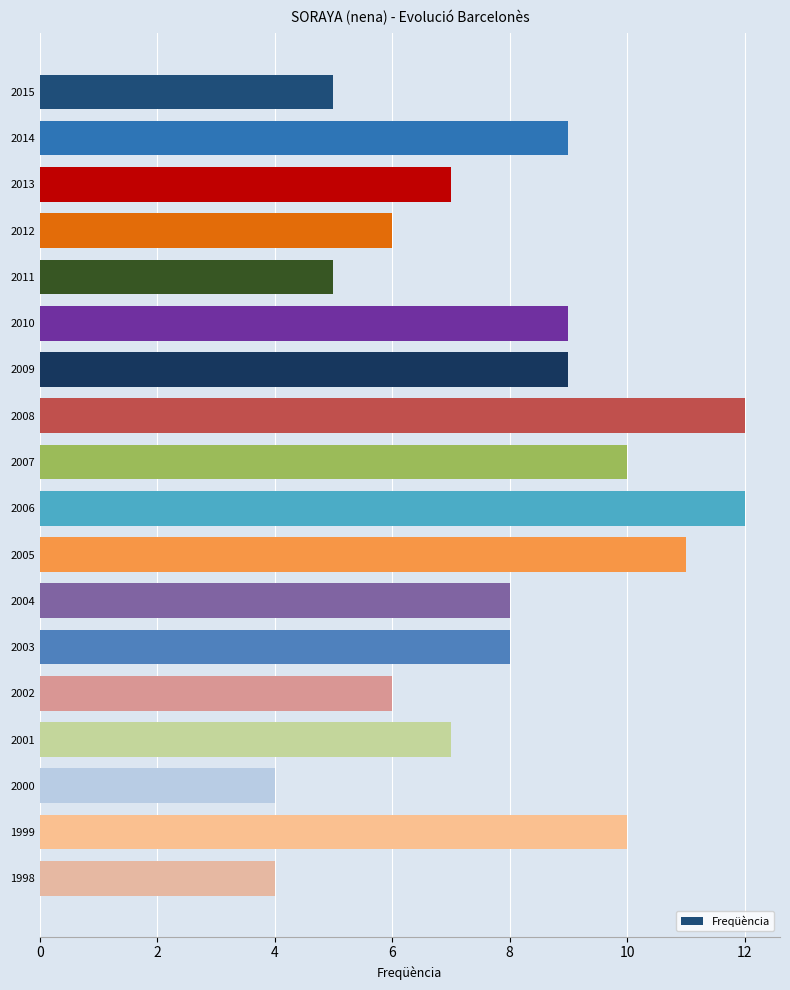

What is the sum of the values at 2013 and 1998?

11